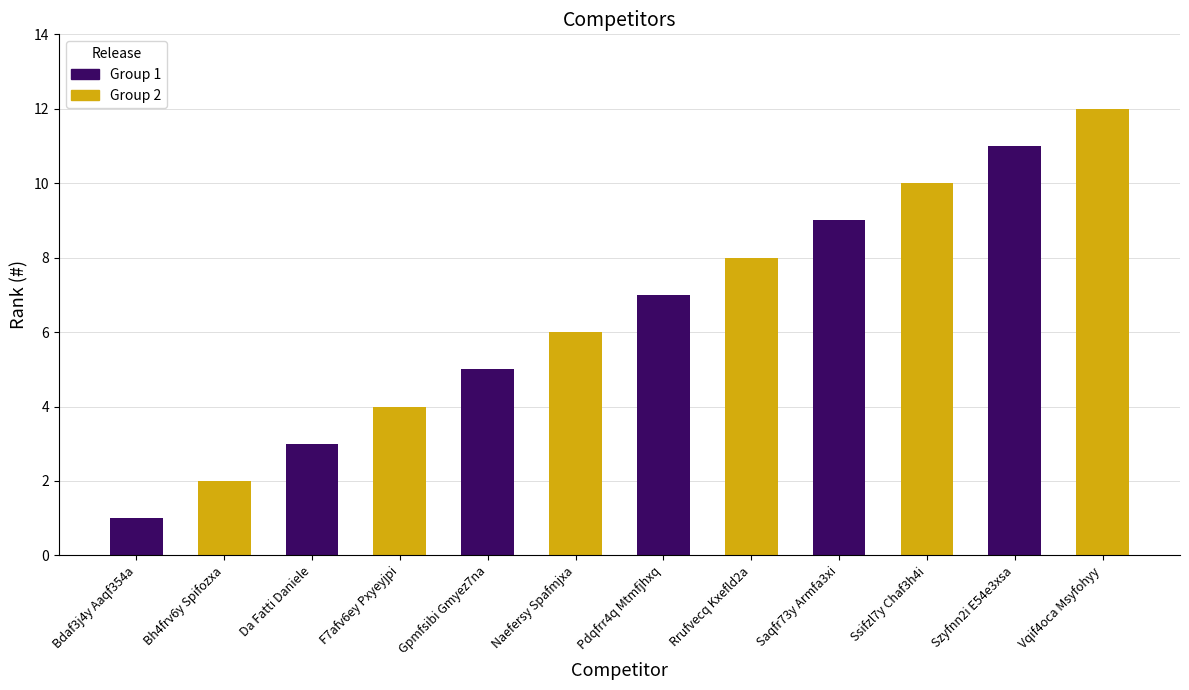

At how many categories does at least one series exceed 1?

6